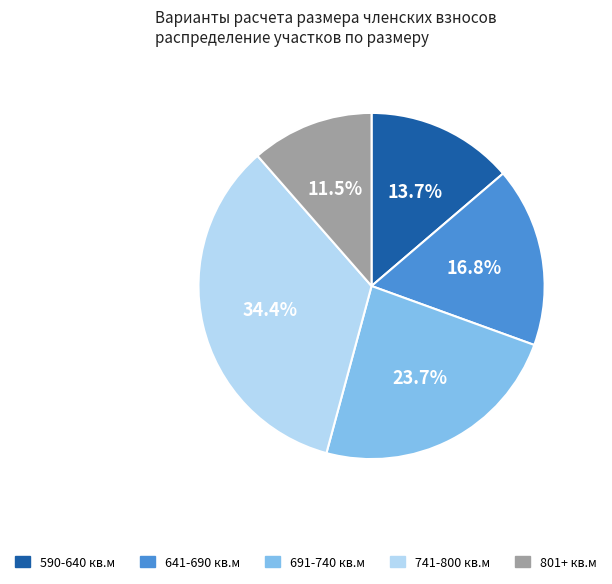

Does any single category account for the majority?

No